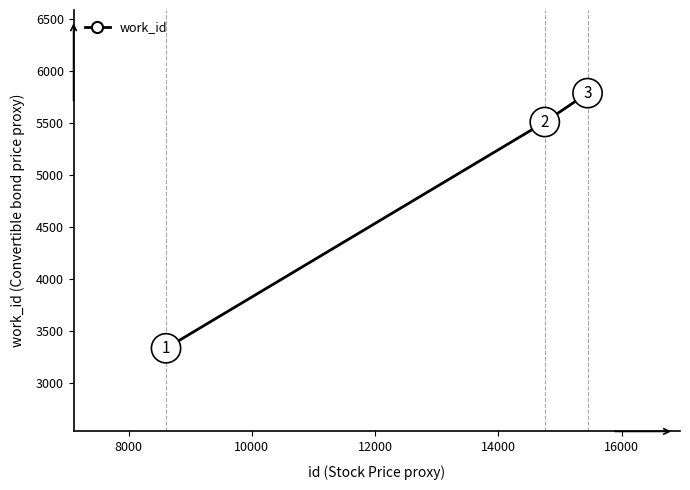

What is the value of the 2nd point from the left?

5513